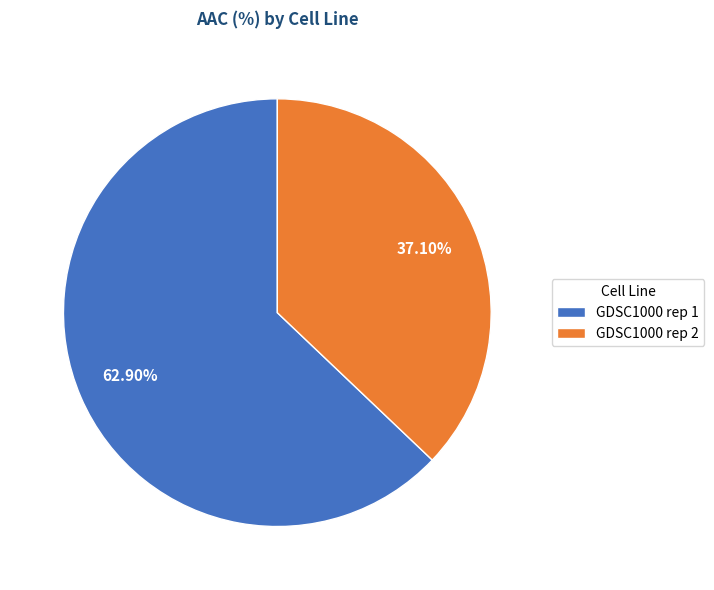

What is the total percentage of GDSC1000 rep 2 and GDSC1000 rep 1?

100.0%